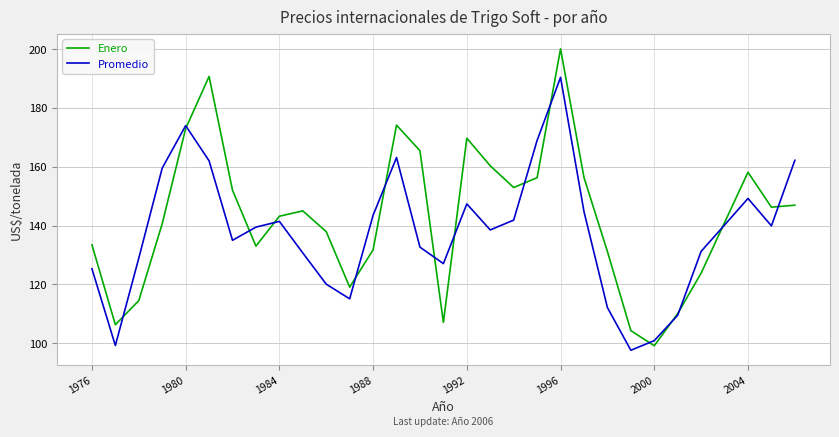

Rank the series by their maximum value, from lowest to highest.

Promedio, Enero